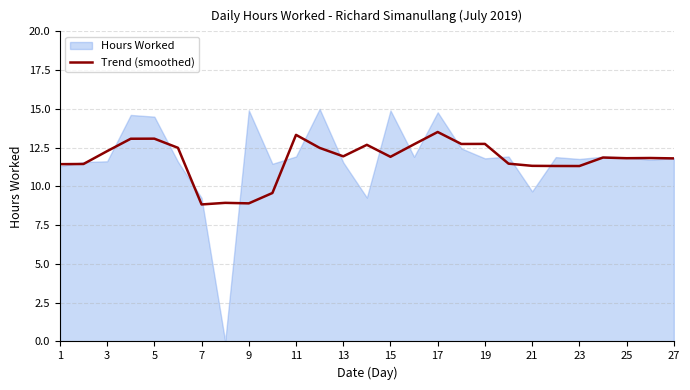

Where does the data first go above 11?

1